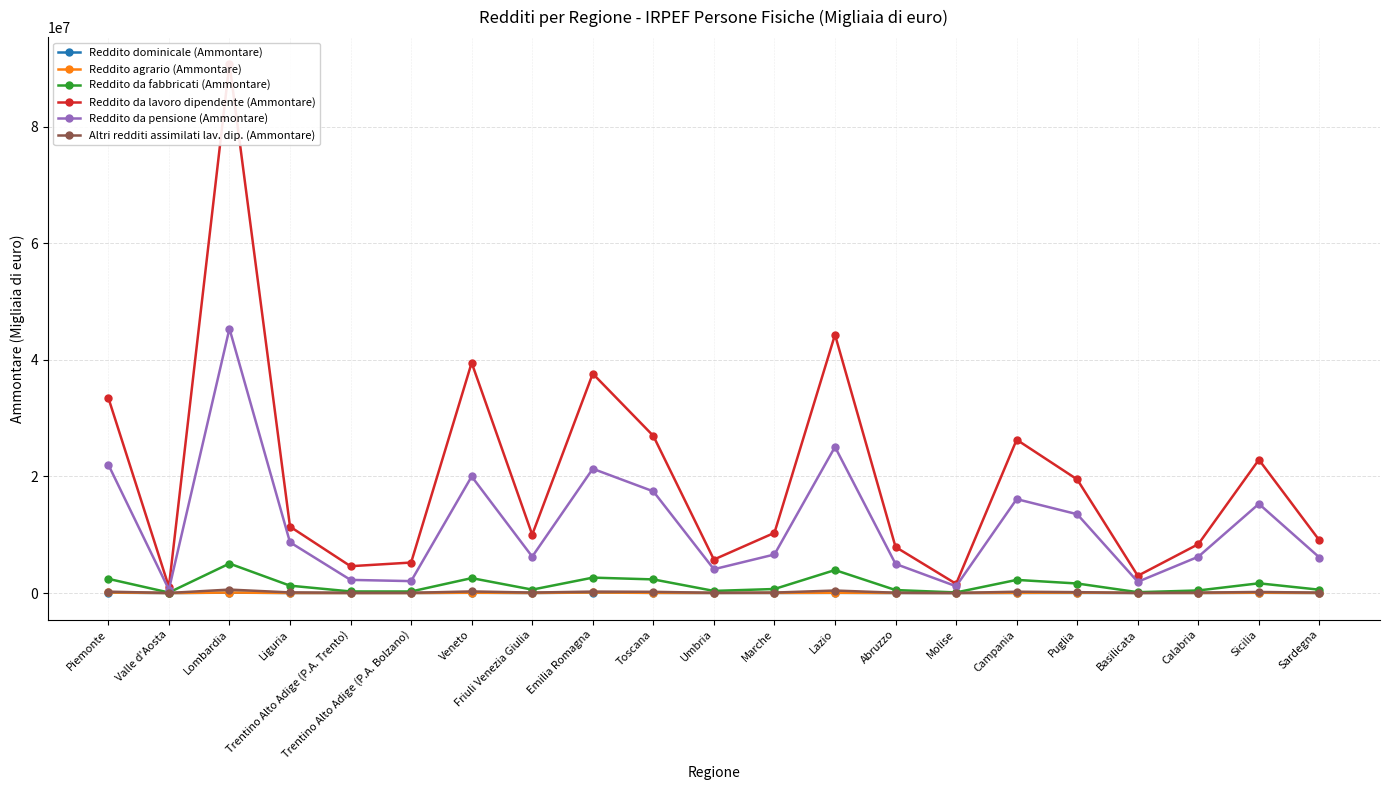

Reading left to right, list all the values displayed in this chart.

Reddito dominicale (Ammontare): 64210	1591	68608	12609	5176	11811	43092	13186	76698	28482	14358	16812	35131	10106	6188	18319	26946	14133	13341	44748	17665
Reddito agrario (Ammontare): 96973	1731	84194	13564	3309	5102	64361	17750	100682	37595	17280	31023	48273	21923	10585	41684	69332	15666	18413	53308	20545
Reddito da fabbricati (Ammontare): 2437669	92142	5061116	1267835	276508	268962	2564215	588822	2647015	2342948	367043	695106	3946317	517284	106134	2258547	1638868	147488	445327	1673156	573138
Reddito da lavoro dipendente (Ammontare): 33504012	1046503	90850118	11400563	4608002	5235574	39517350	10018043	37645046	26966631	5748046	10334560	44326792	7904734	1582205	26311697	19494500	2961282	8392018	22877458	9031632
Reddito da pensione (Ammontare): 22032480	593080	45373065	8709543	2258449	2048522	20006889	6247883	21326361	17450033	4089397	6617999	25075786	4999530	1168499	16119915	13523903	1931388	6235586	15304802	6098723
Altri redditi assimilati lav. dip. (Ammontare): 242735	16194	596091	109533	45676	42673	281092	84534	252430	211943	42276	82670	434743	58480	18195	231478	156407	27078	73862	188673	73633